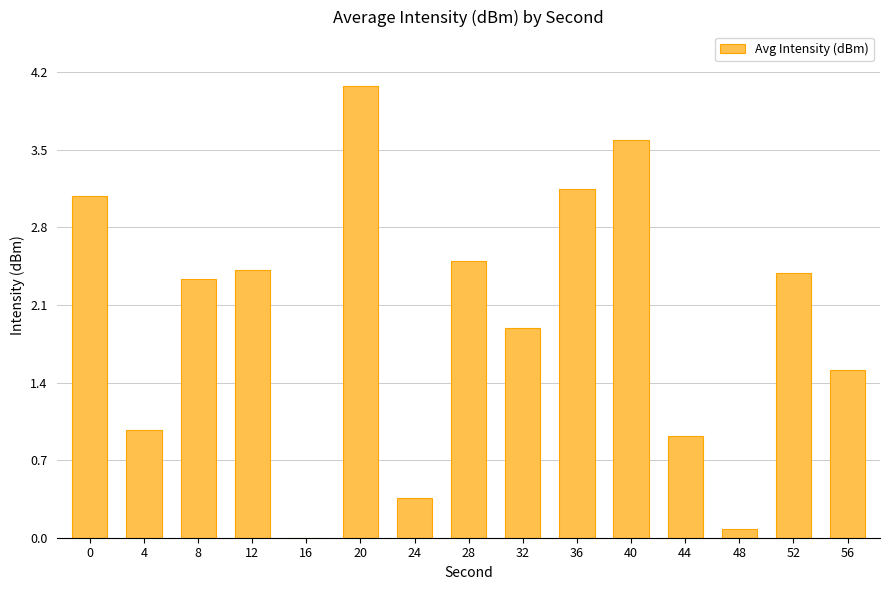

What is the average value?

2.0